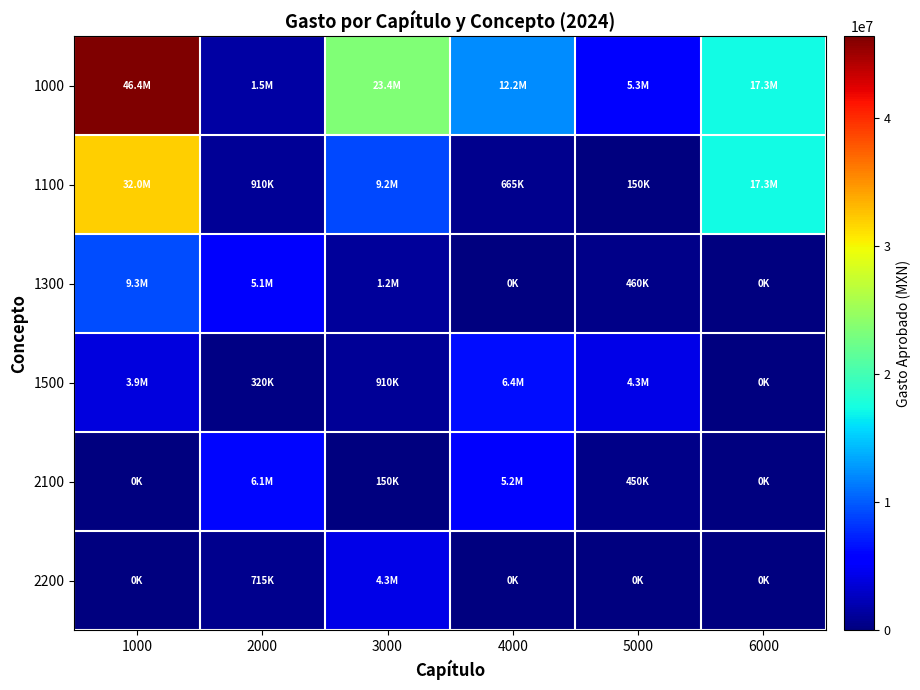

Between 2000 and 5000, which is larger?

5000